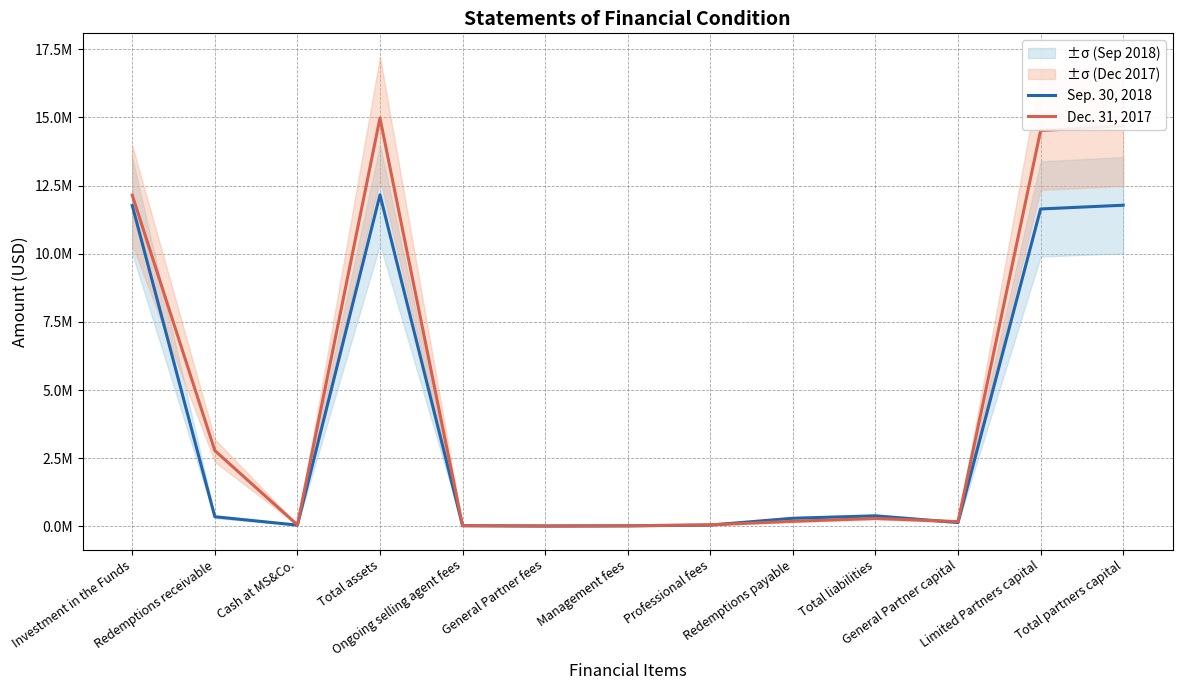

How many data points does each series have?

13